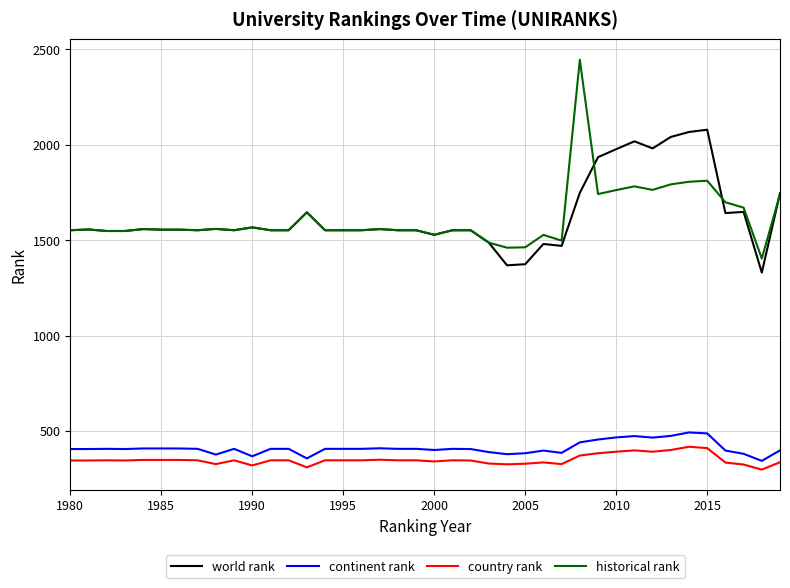

What is the maximum value shown in the chart?

2445.5